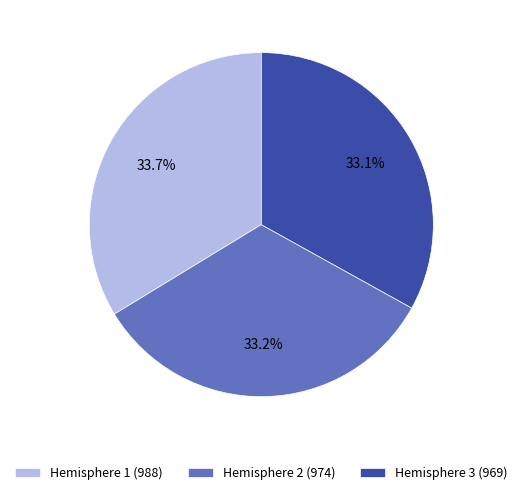

Is there a majority slice in this chart?

No